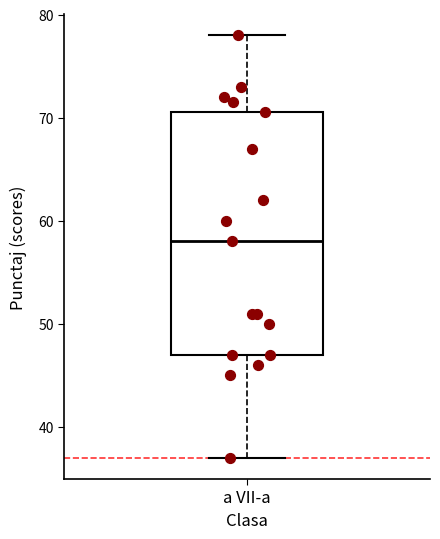

Read this box plot against the y-axis: the position of the median line, the range covered by the box, and the ends of both whiskers. The values are not printed on the chart, so give them approximately, as read against the axis.

median 58, box 47 to 71, whiskers 37 to 78